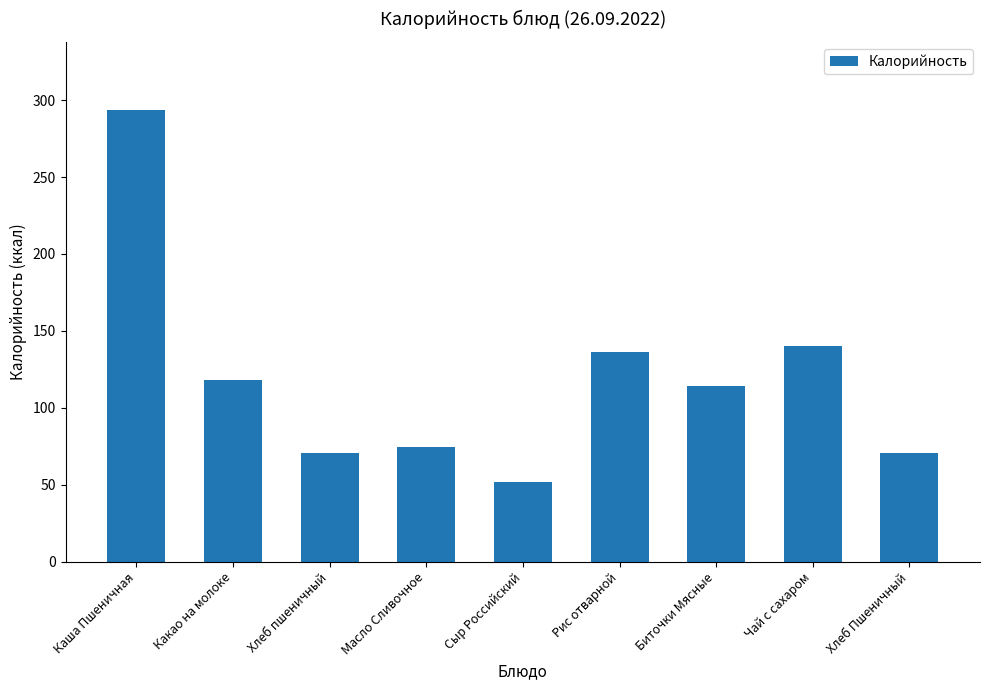

Are the bars grouped side by side (vs. stacked)?

No